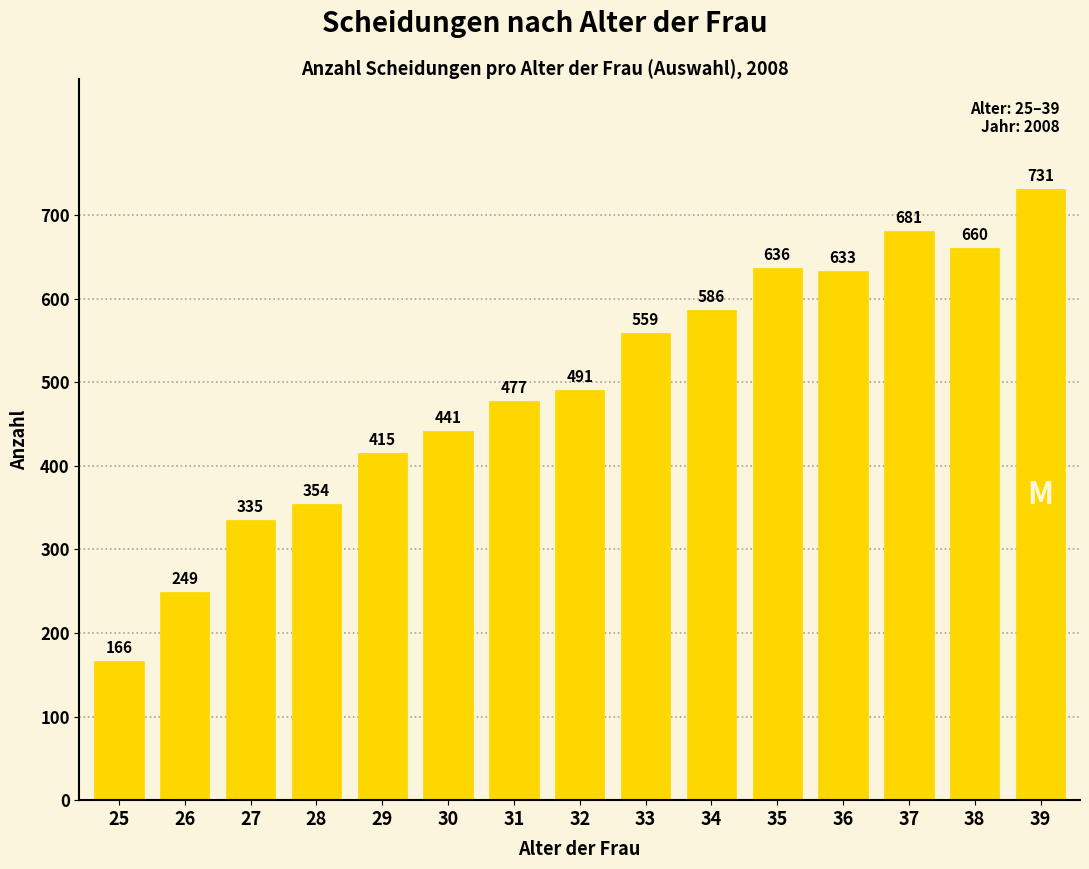

Approximately how many times larger is the value at 38 compared to 33?

1.2